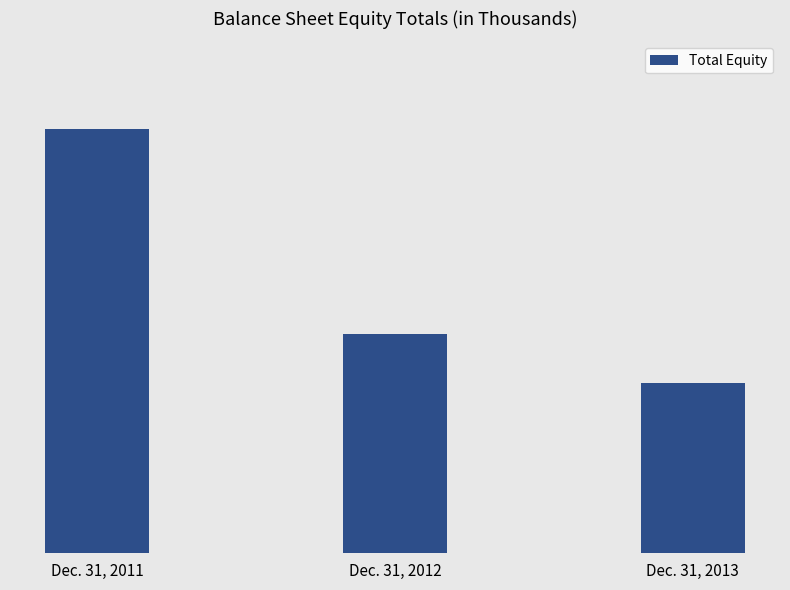

Are the bars horizontal?

No